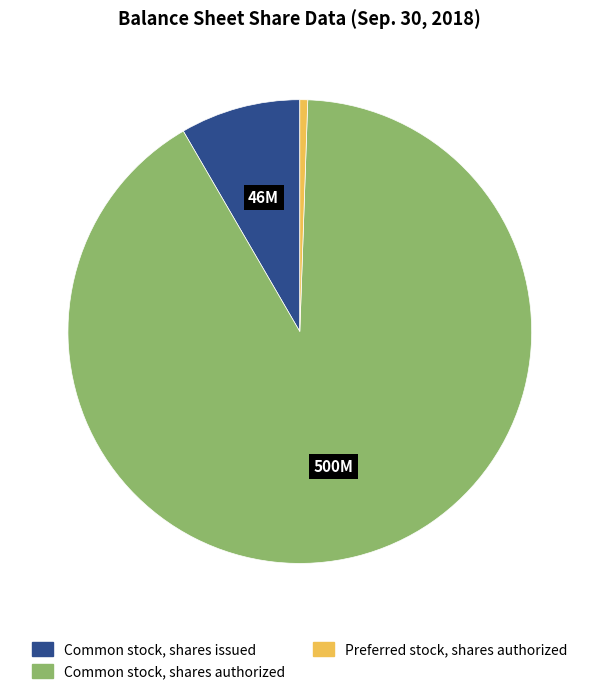

Which slice is the largest?

Common stock, shares authorized